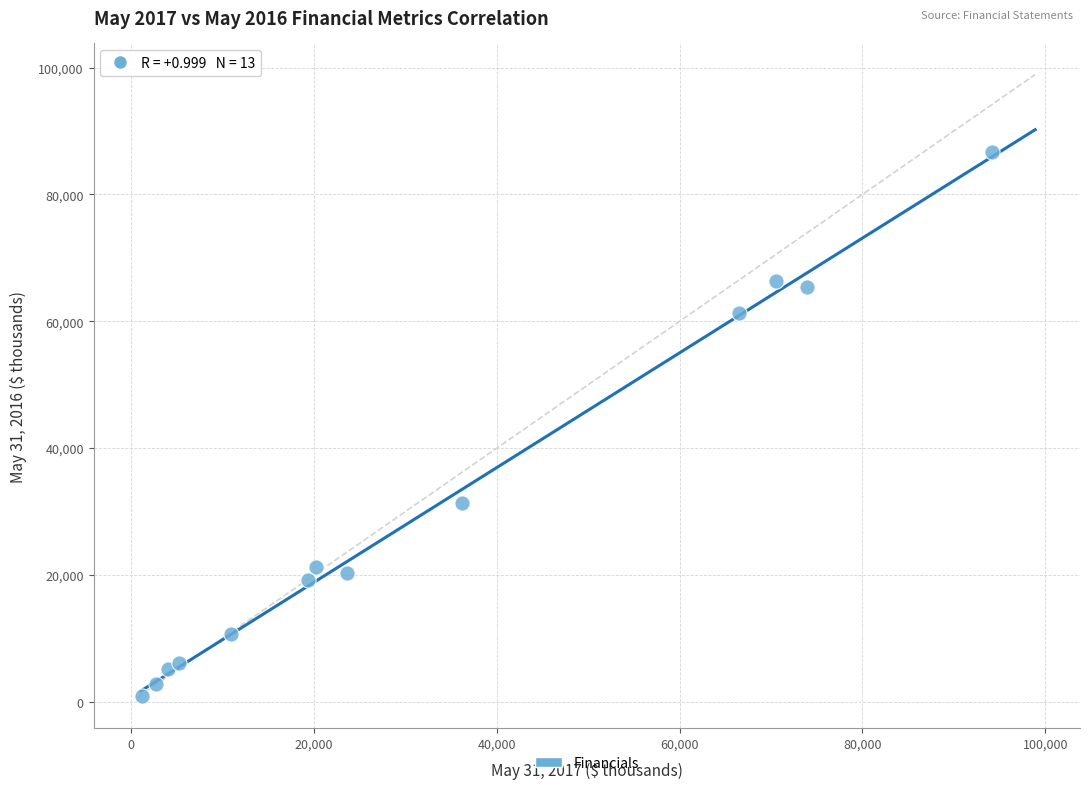

What is the range of Y values (max minus min)?

85664